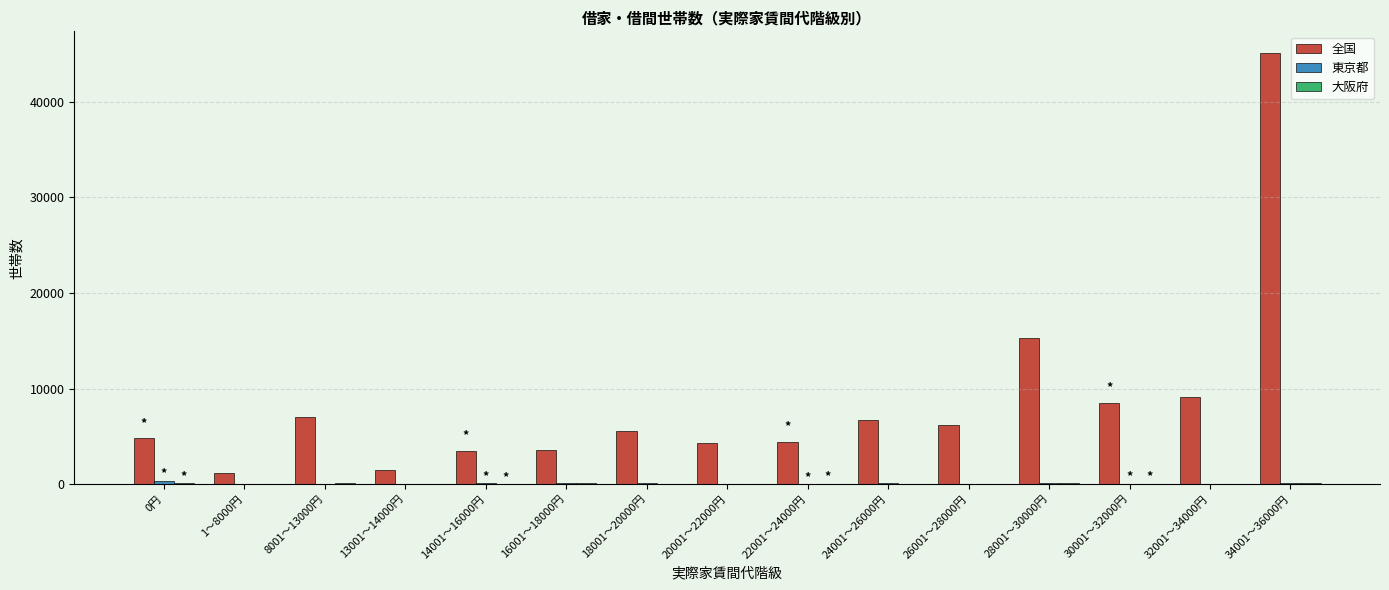

True or false: 全国 has a value of 3640 at 18001～20000円.

False